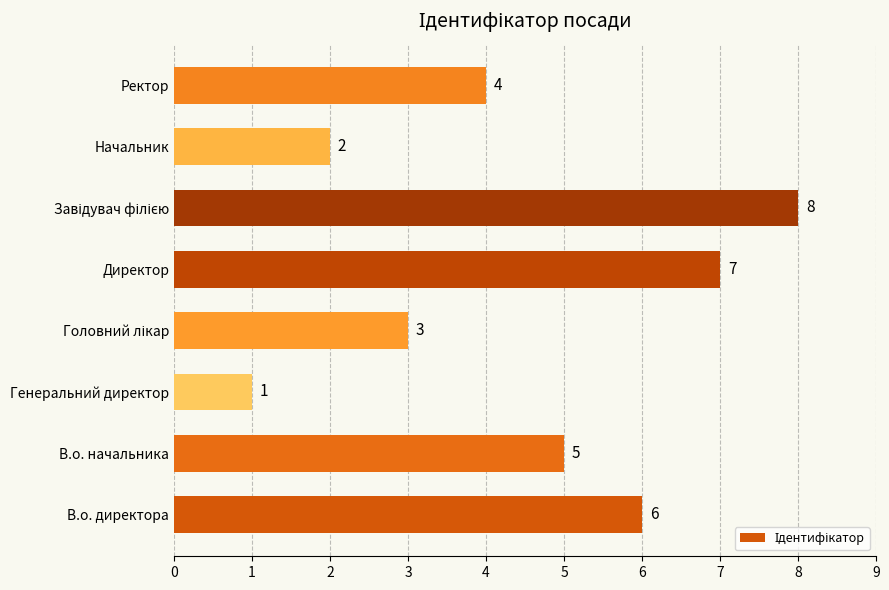

What is the sum of all values?

36